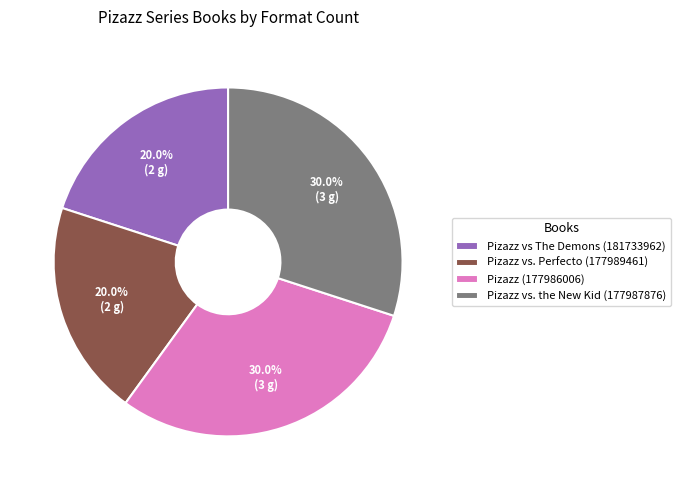

To the nearest percent, what portion does Pizazz (177986006) represent?

30%